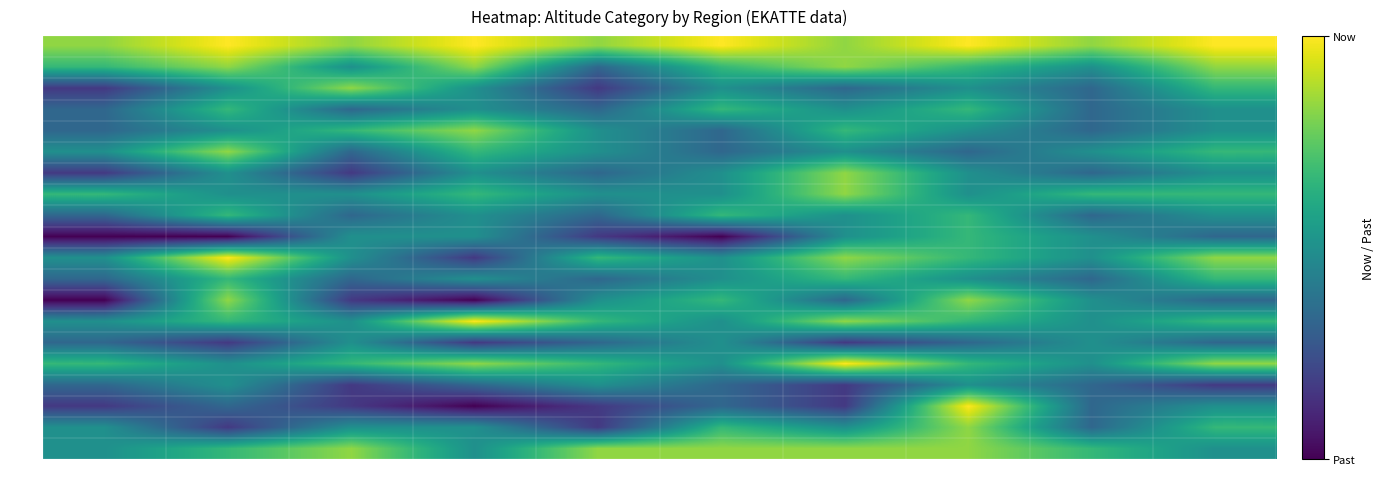

What is the maximum value shown in the chart?

8